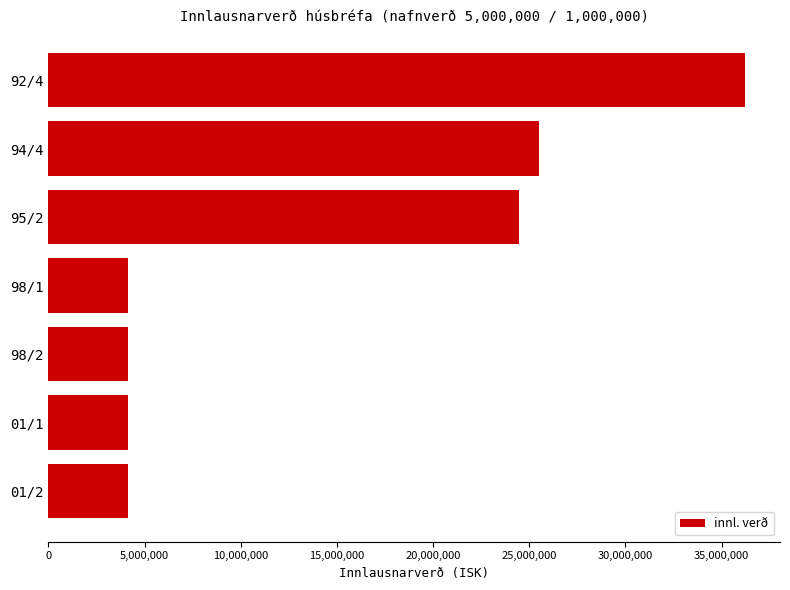

What is the change in value from 95/2 to 01/1?

-20340380